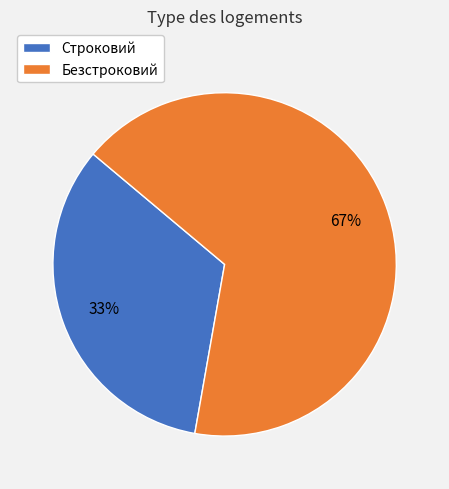

Which slice is the smallest?

Строковий